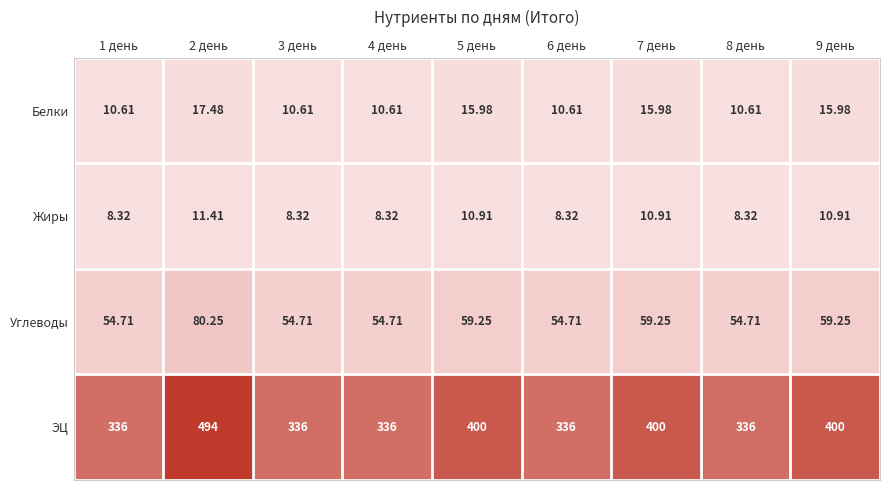

At how many categories does at least one series exceed 134?

9